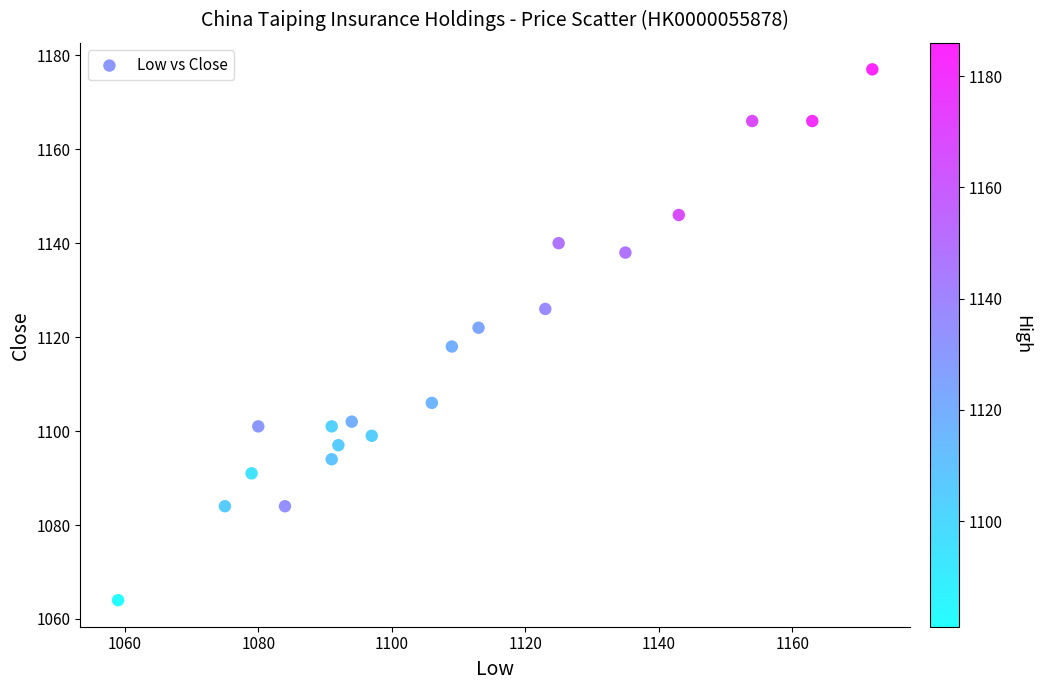

What is the range of X values (max minus min)?

113